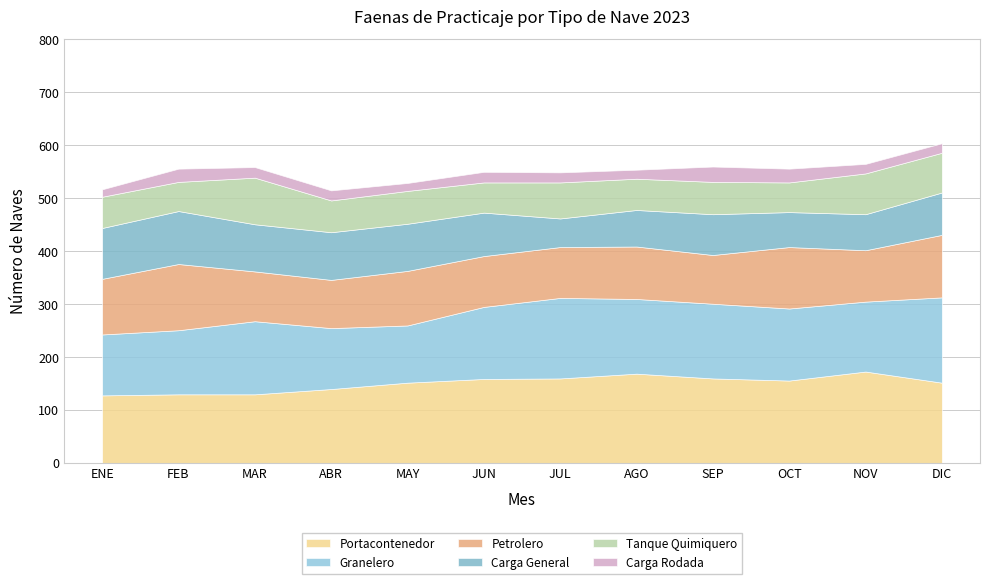

Which series has the widest spread of values?

Granelero